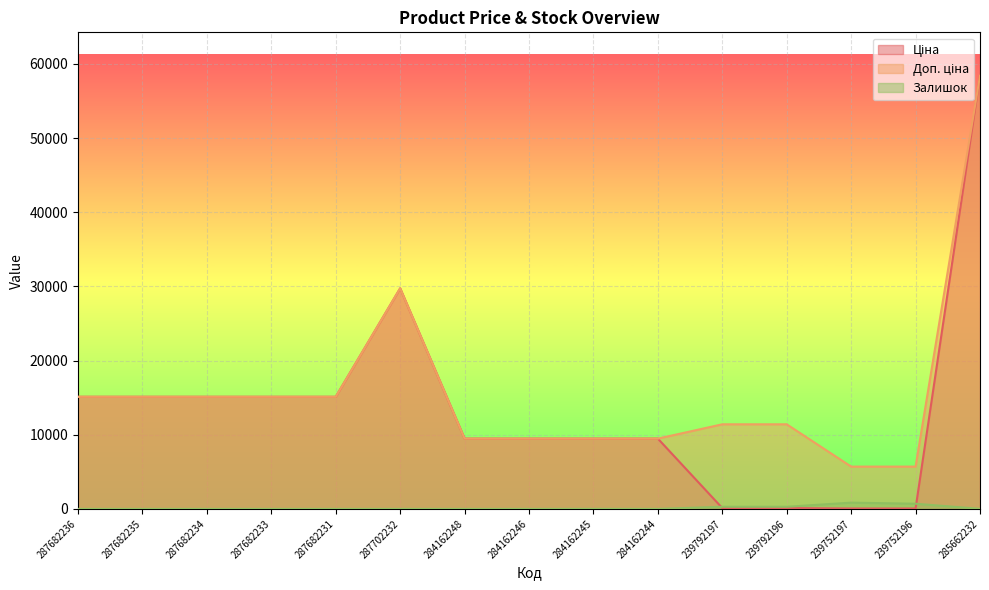

True or false: Ціна and Залишок cross at least once.

True